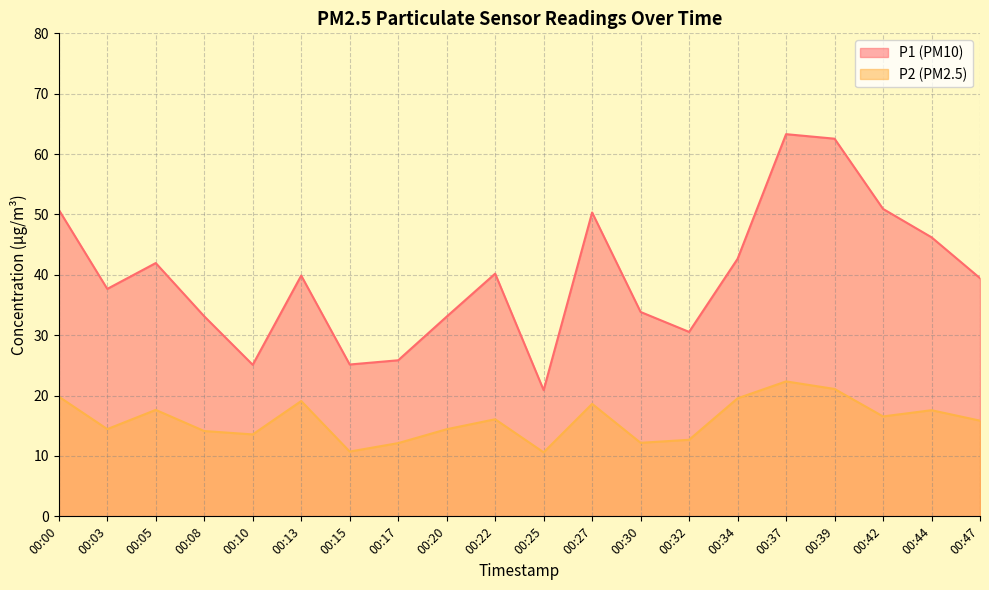

At how many categories does at least one series exceed 34?

12